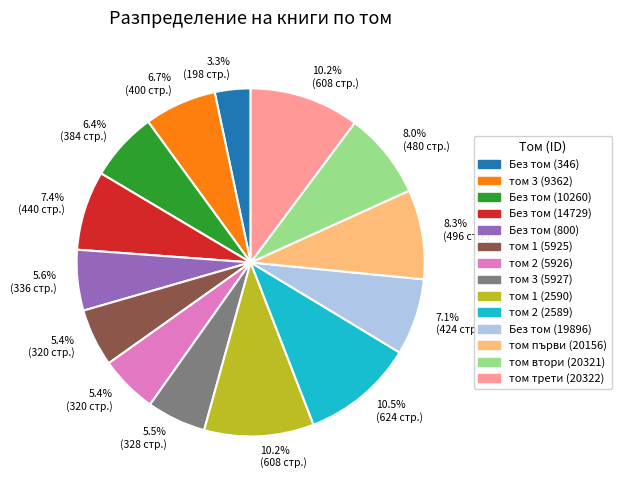

Is there any slice that represents more than half of the pie?

No